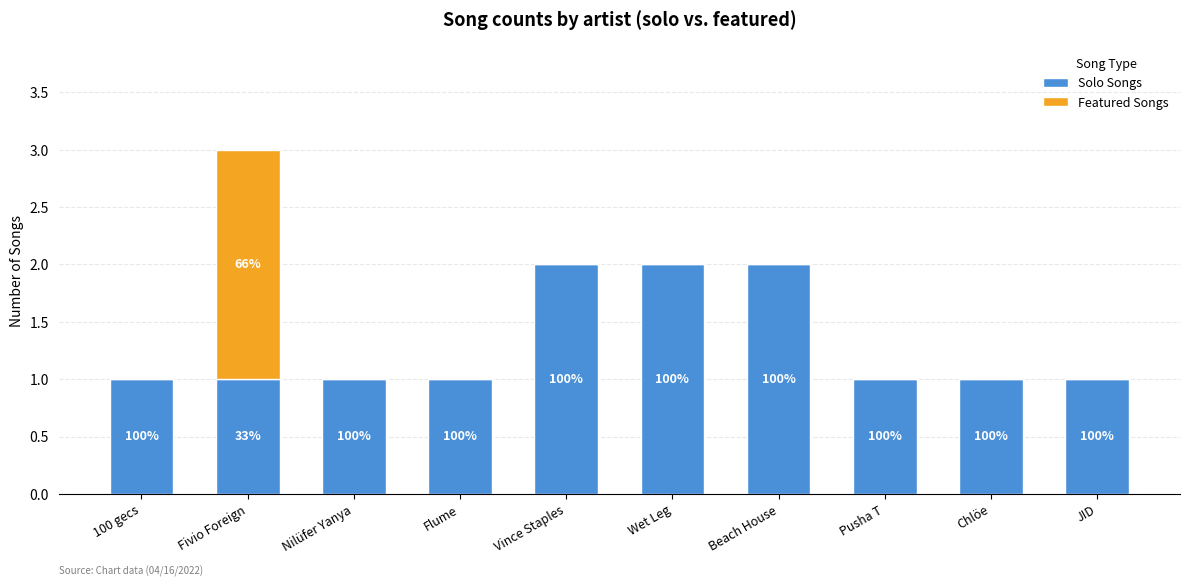

Does the chart contain stacked bars?

Yes